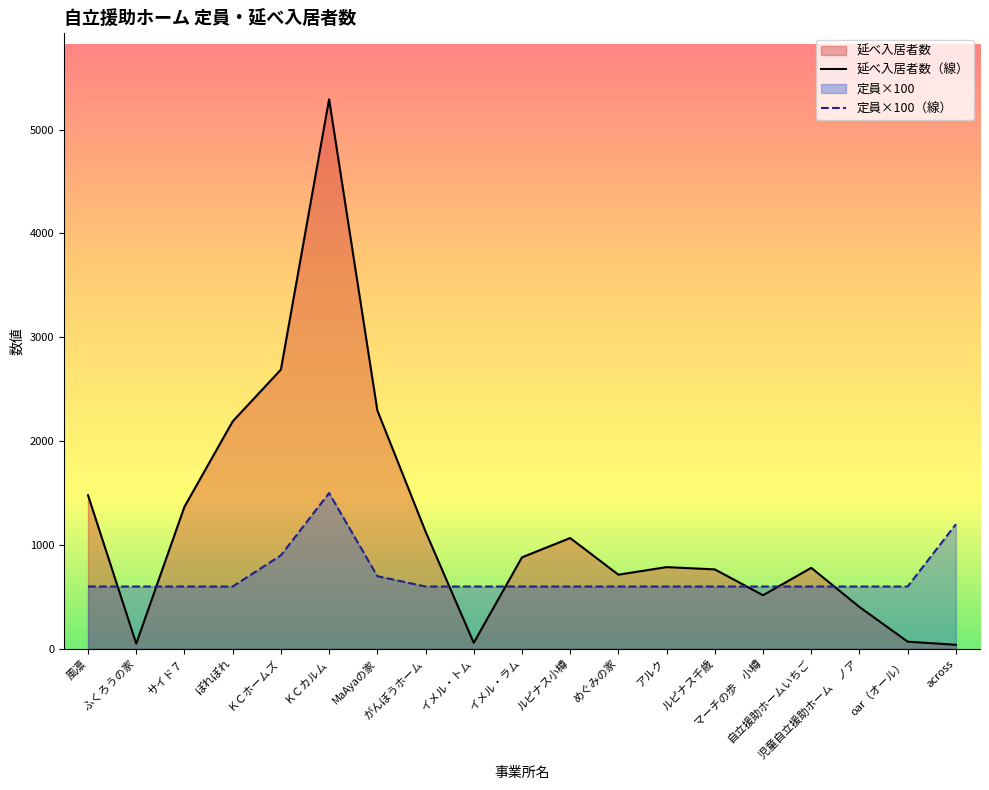

Is the value of 定員 at アルク greater than the value of 延べ入居者数 at across?

Yes